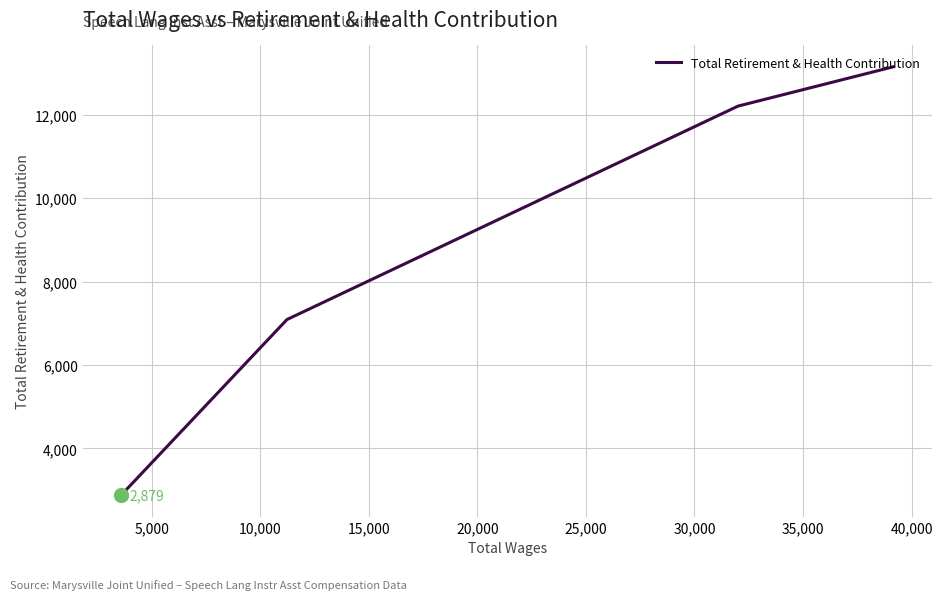

Does the chart display data point markers on the line(s)?

No